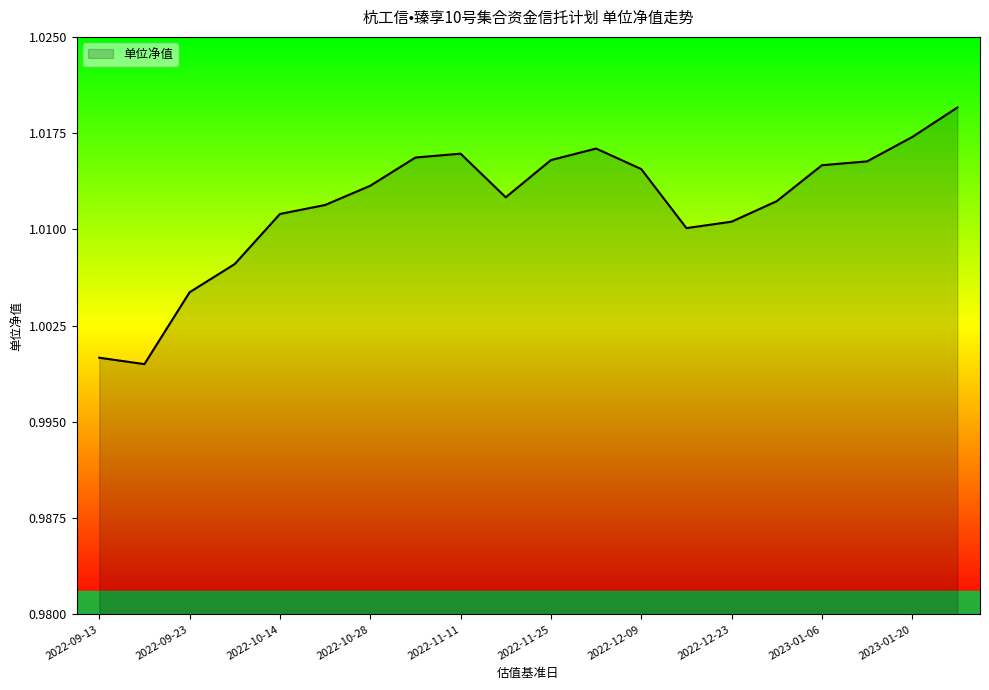

Count the number of categories in the chart.

20